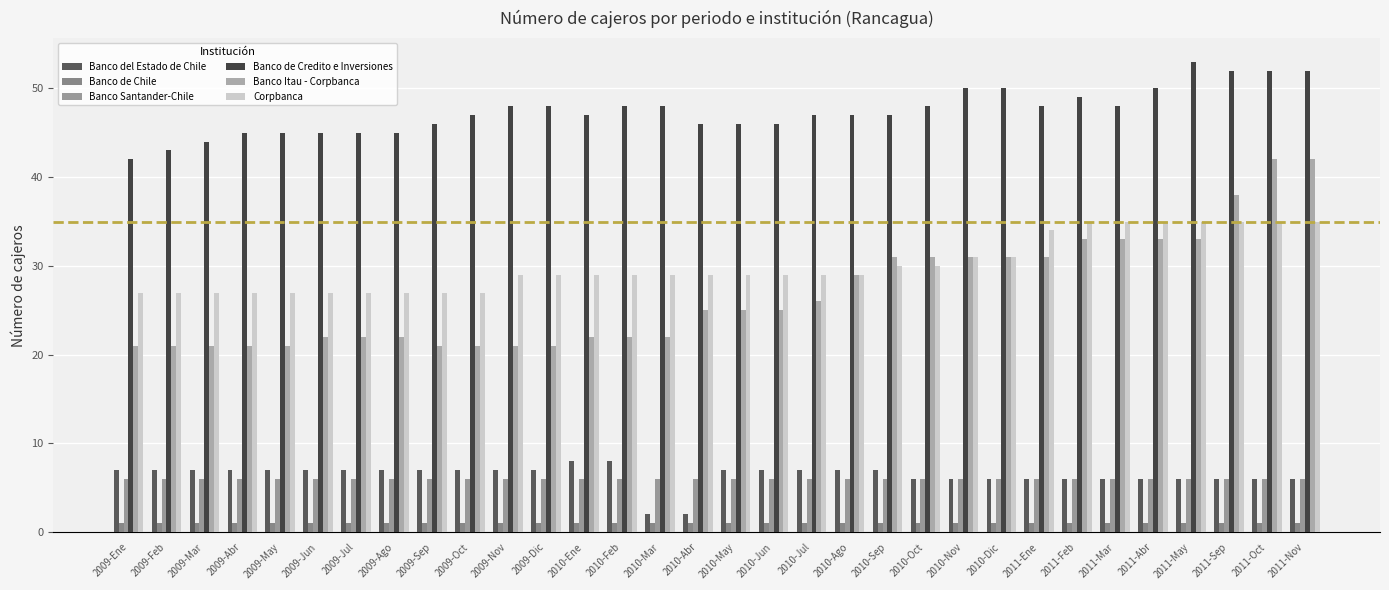

What is the approximate value of Banco del Estado de Chile at 2009-May?

7